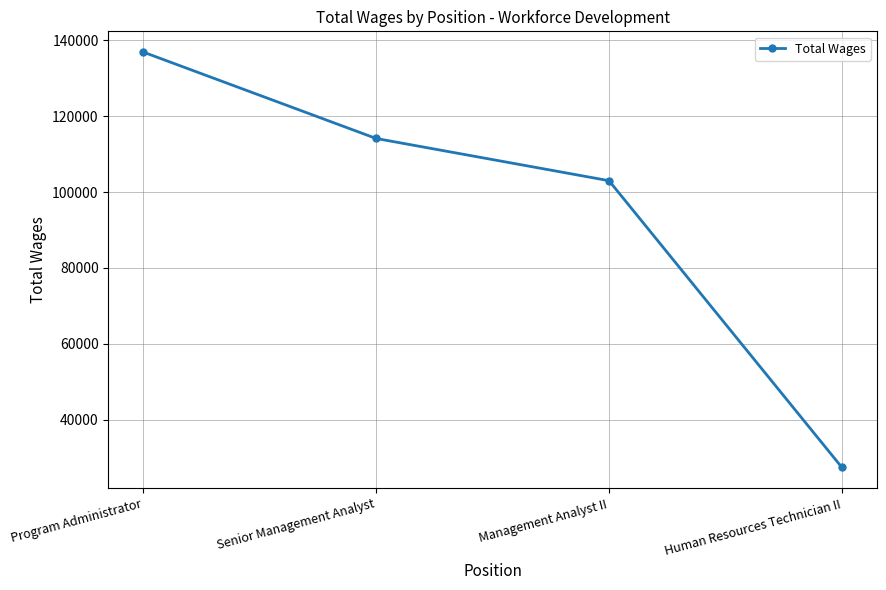

Reading left to right, extract all data points from this chart.

Program Administrator=136910	Senior Management Analyst=114135	Management Analyst II=103004	Human Resources Technician II=27416